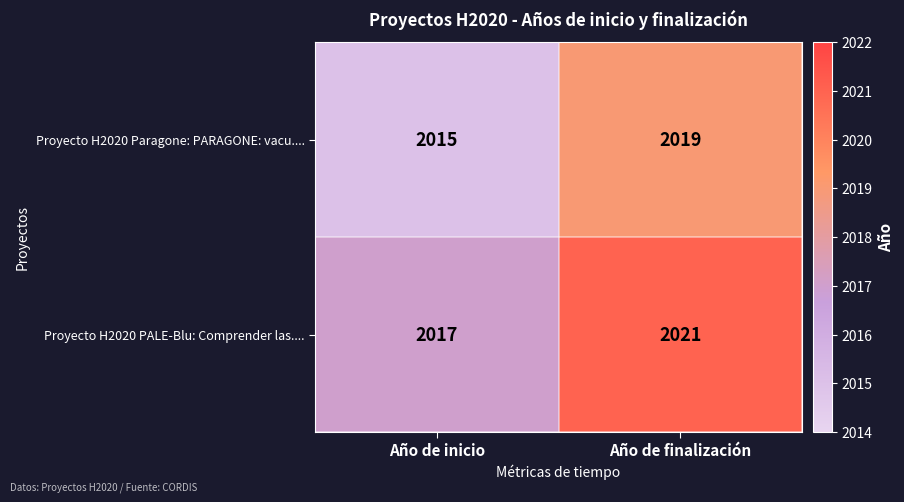

Is it true that Proyecto H2020 Paragone: PARAGONE: vacu.... equals 3437 at Año de finalización?

False